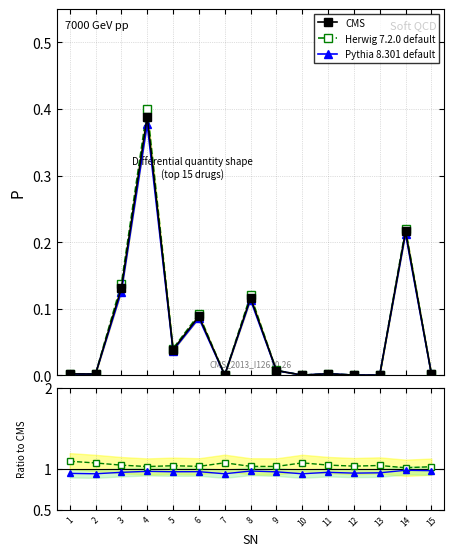

Is the value of CMS at 3 greater than the value of Herwig 7.2.0 default at 6?

No